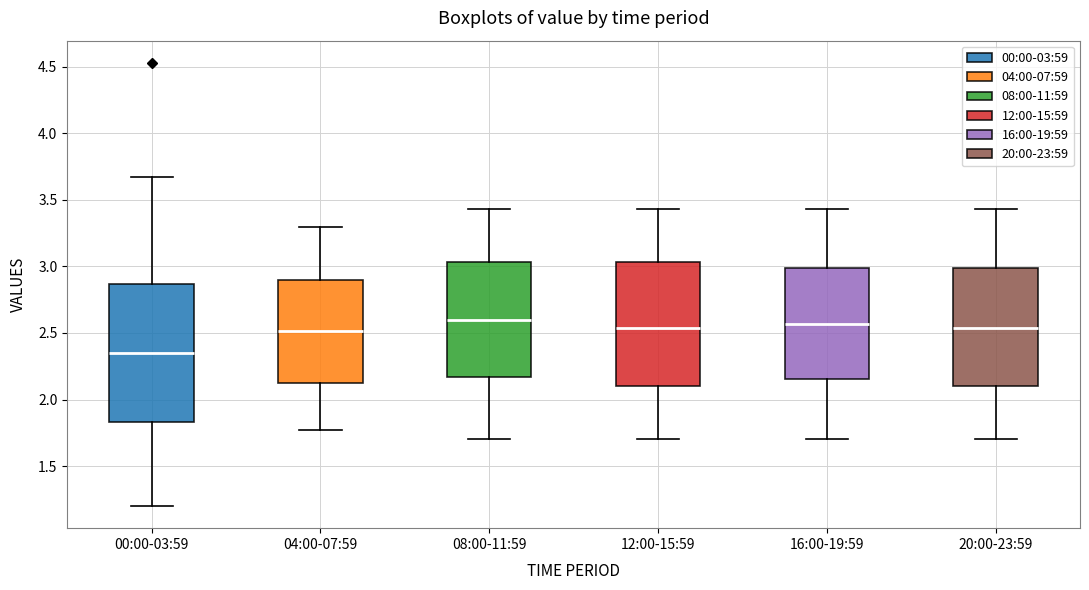

Reading left to right, transcribe this box plot: for each box, give where its median line is, the range the box spans, and where its two whiskers end, as read against the y-axis. The values are not printed on the chart, so give them approximately, as read against the axis.

00:00-03:59: median 2.35, box 1.85 to 2.85, whiskers 1.20 to 3.65
04:00-07:59: median 2.50, box 2.10 to 2.90, whiskers 1.75 to 3.30
08:00-11:59: median 2.60, box 2.15 to 3.05, whiskers 1.70 to 3.45
12:00-15:59: median 2.55, box 2.10 to 3.05, whiskers 1.70 to 3.45
16:00-19:59: median 2.55, box 2.15 to 3.00, whiskers 1.70 to 3.45
20:00-23:59: median 2.55, box 2.10 to 3.00, whiskers 1.70 to 3.45